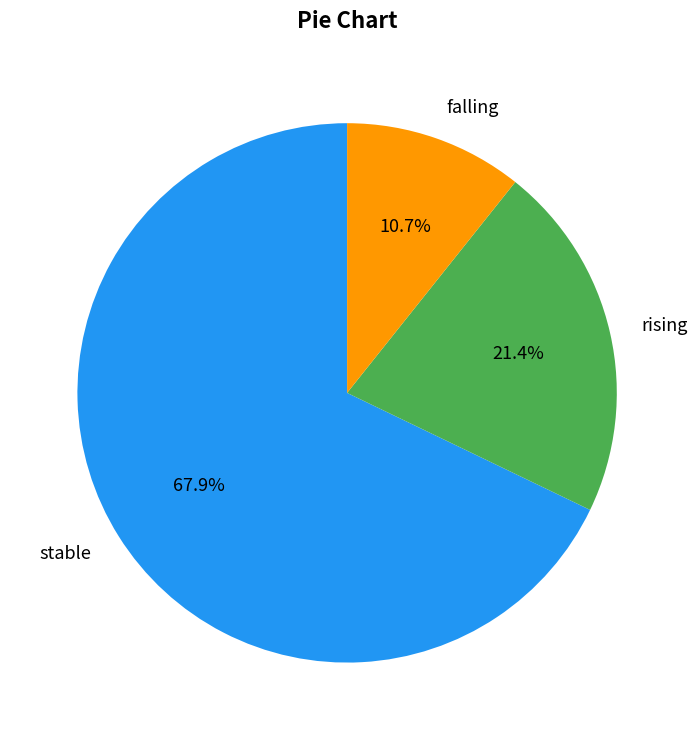

Is rising the majority of the pie?

No